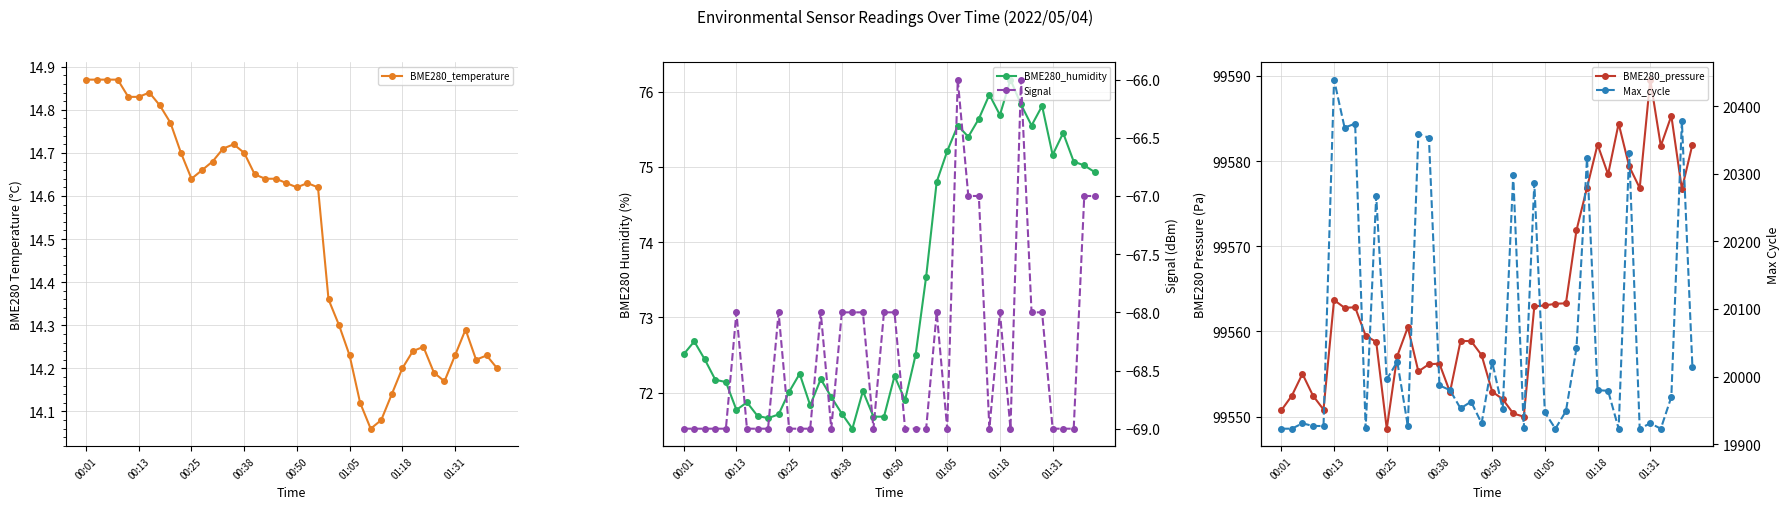

Which series has the widest spread of values?

Max_cycle